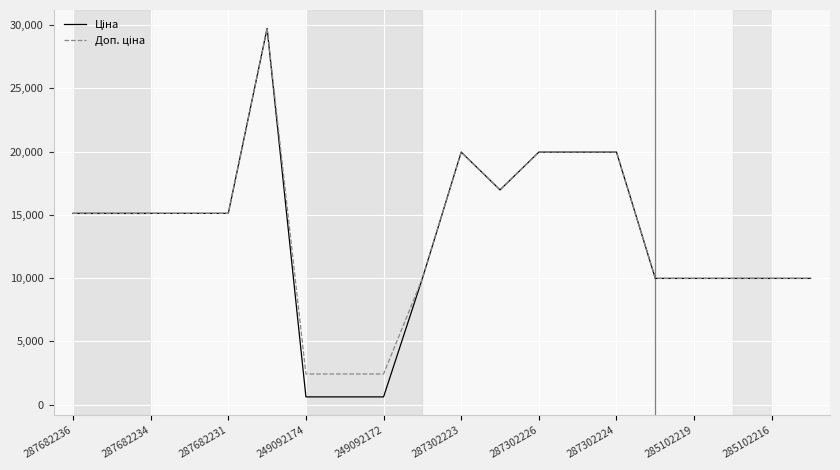

Which series has the largest total across all categories?

Доп. ціна